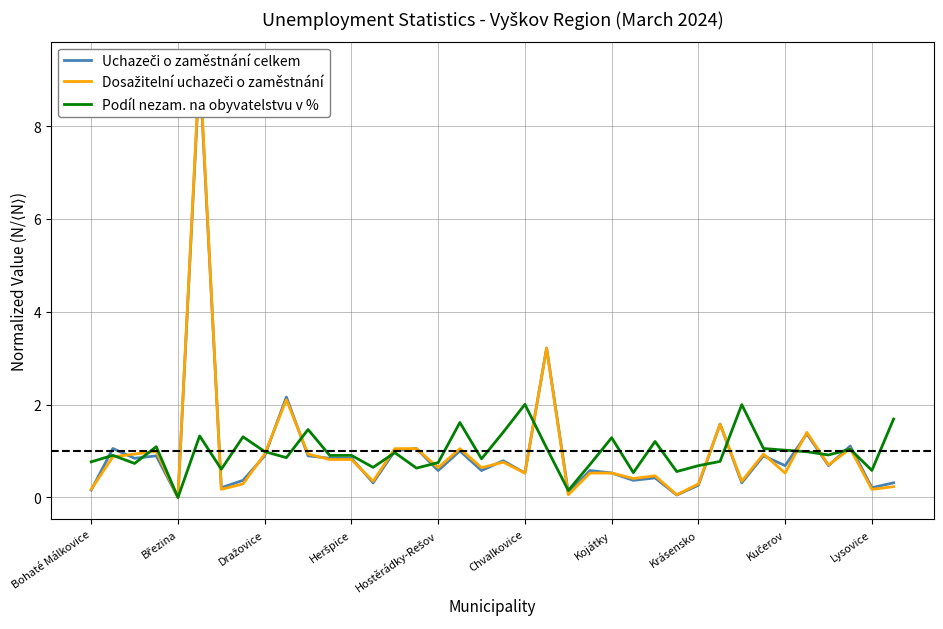

Is it true that Uchazeči o zaměstnání celkem equals 0.0 at 22?

False